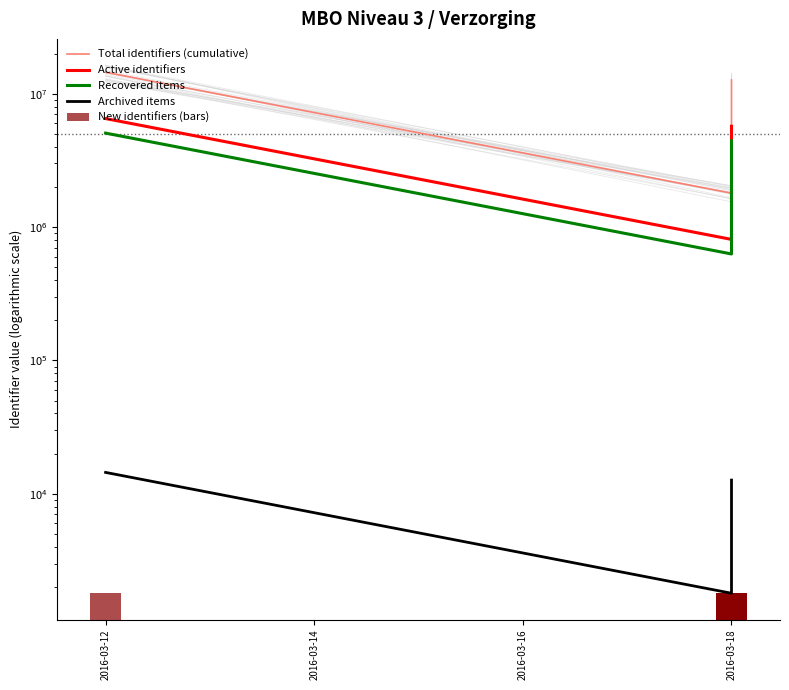

What is the sum of all Recovered items values?

22779361.1